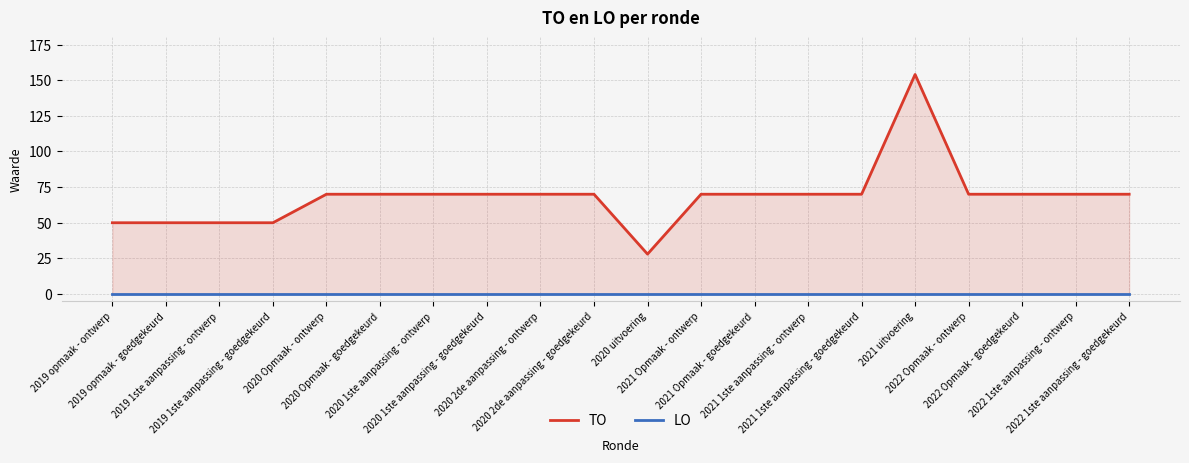

Which category has the highest value in the TO series?

2021 uitvoering